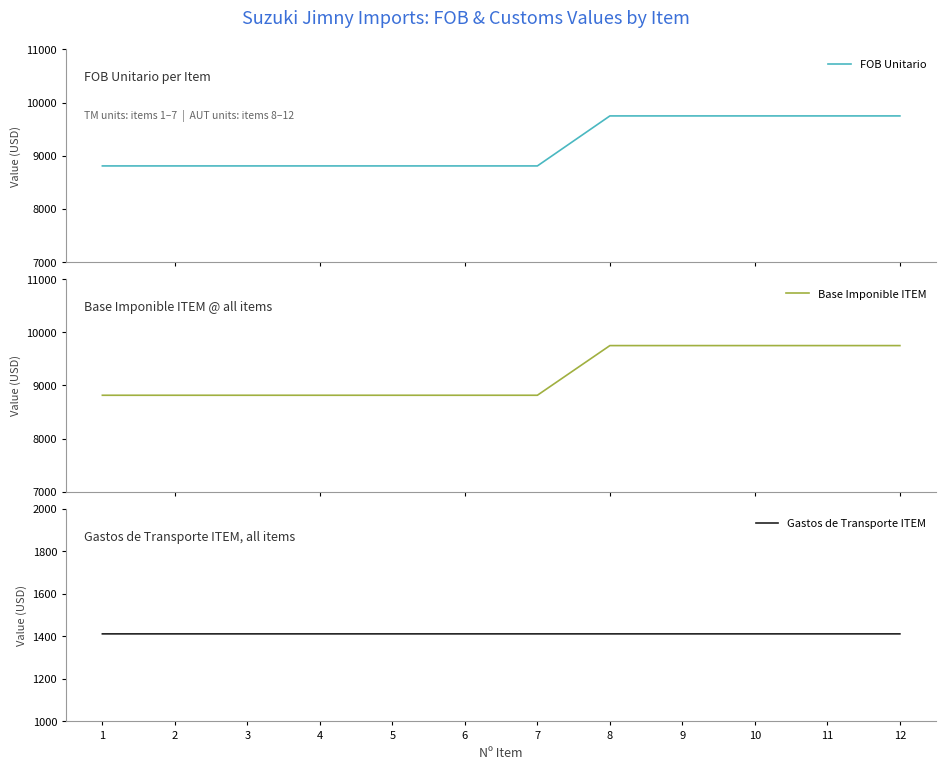

What is the difference between the highest and lowest values at 7?

7403.3